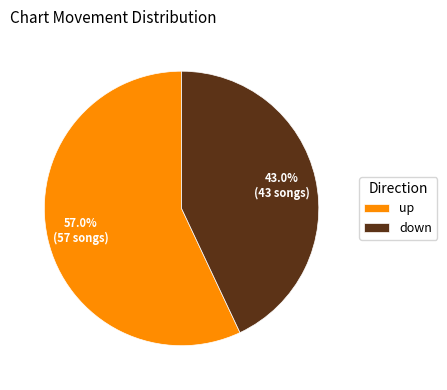

Count the number of slices in the pie.

2